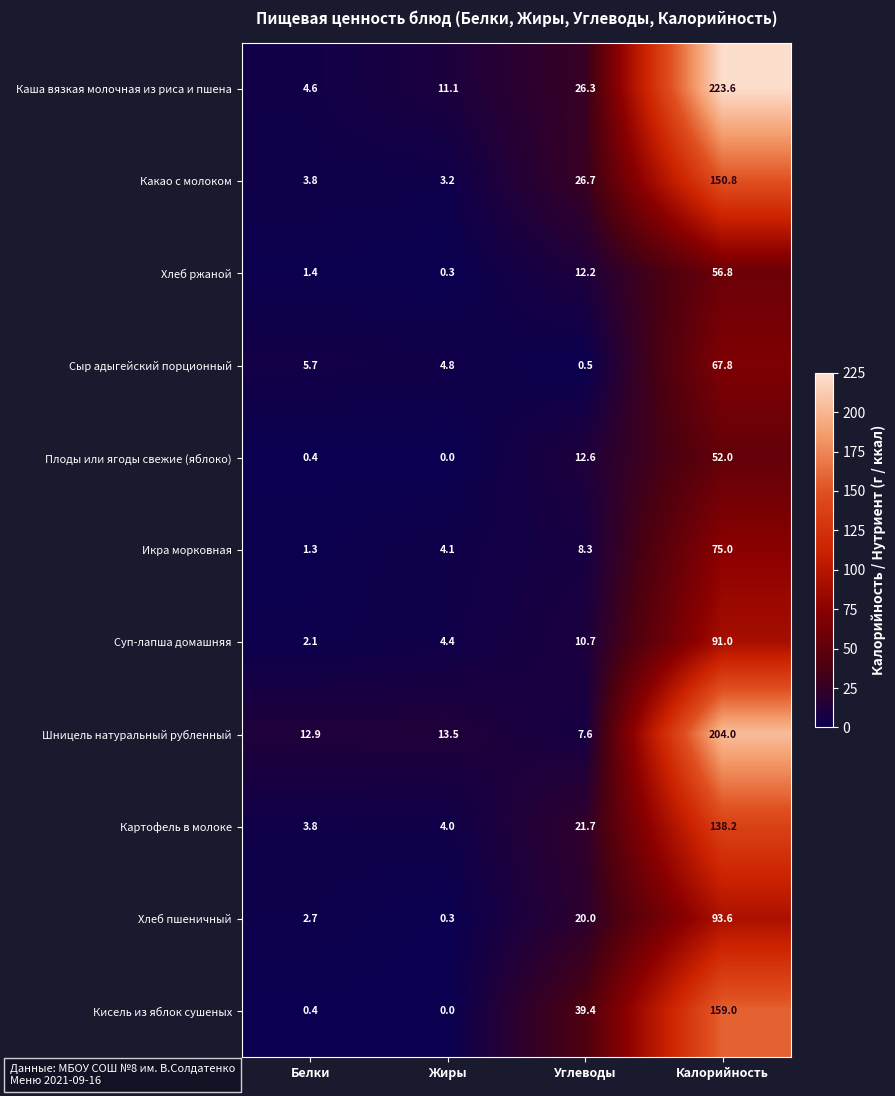

Count the number of data series in this chart.

11